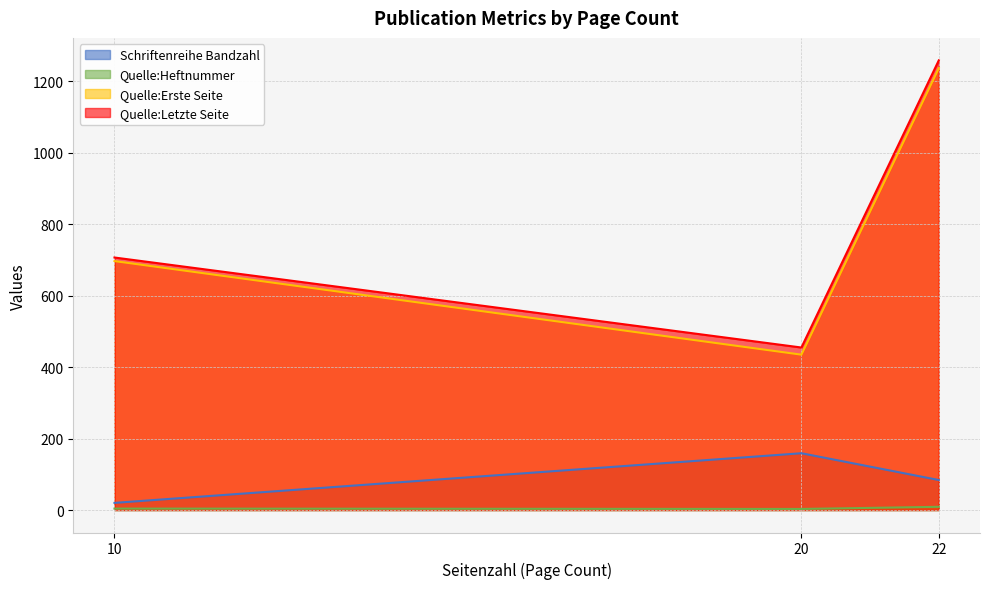

Count the number of data series in this chart.

4